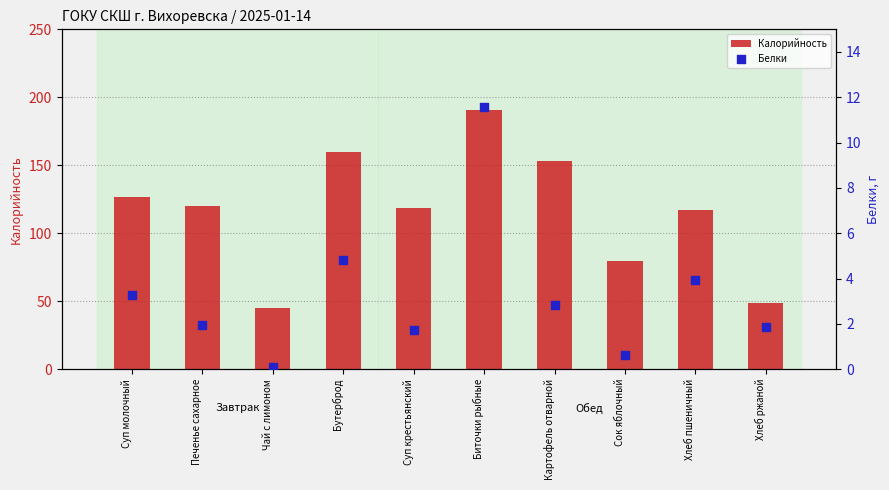

Which series has the largest Y range (max minus min)?

Калорийность